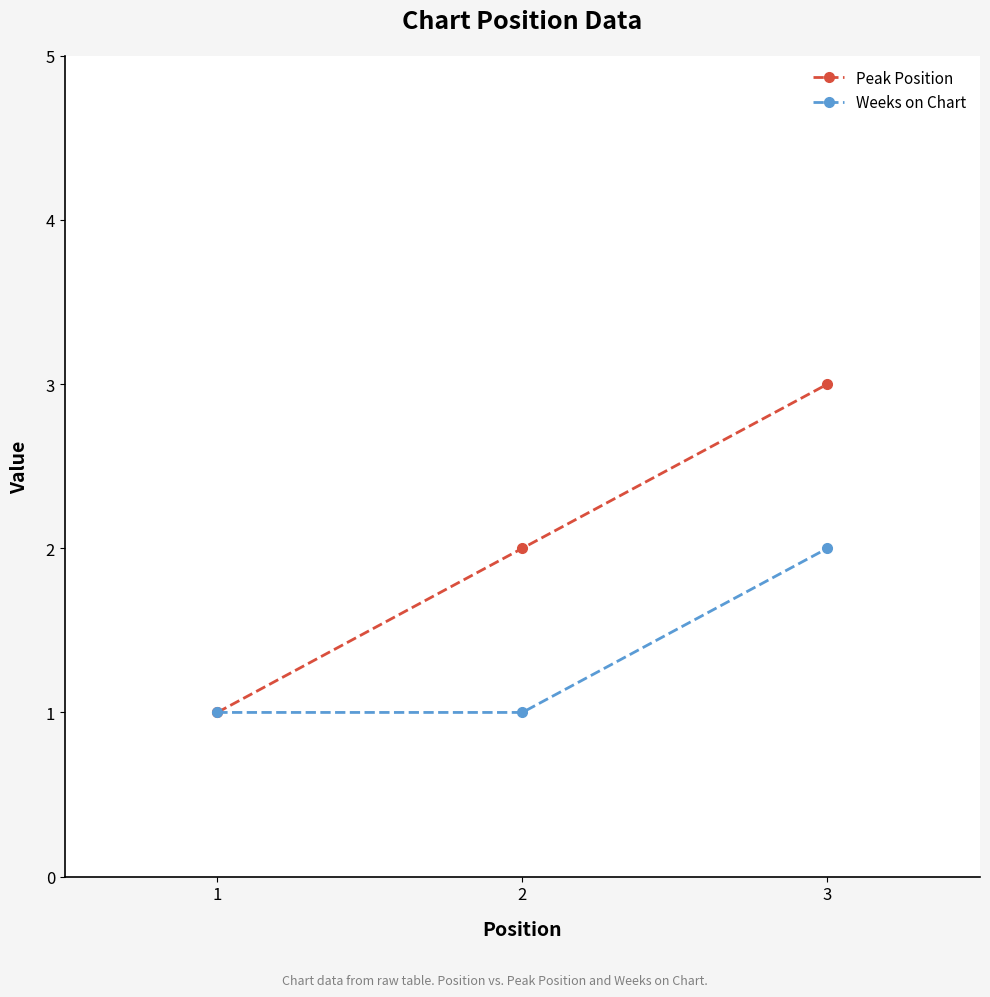

Between 1 and 3, which series saw the biggest shift?

Peak Position